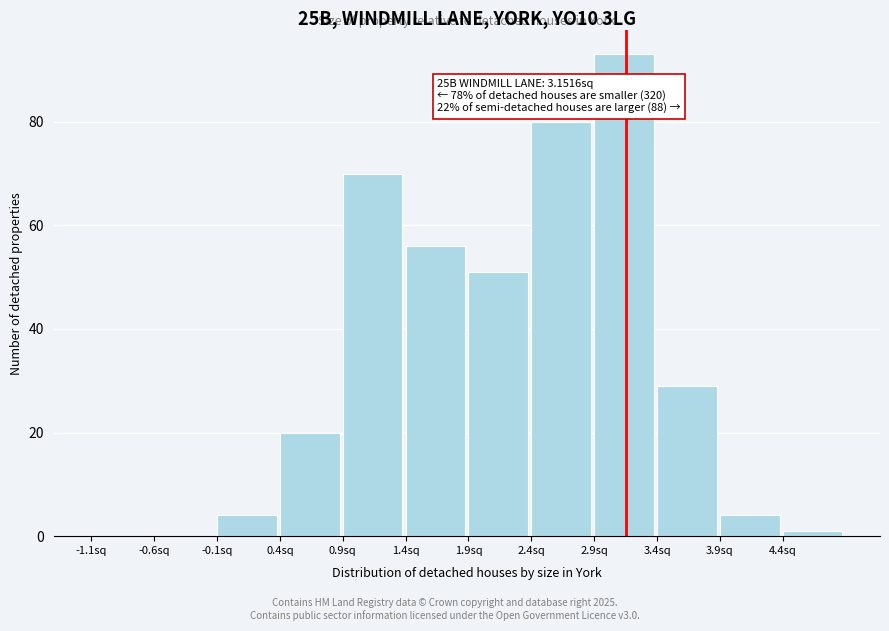

Over which range of the x-axis is the bar tallest?

2.9 to 3.4